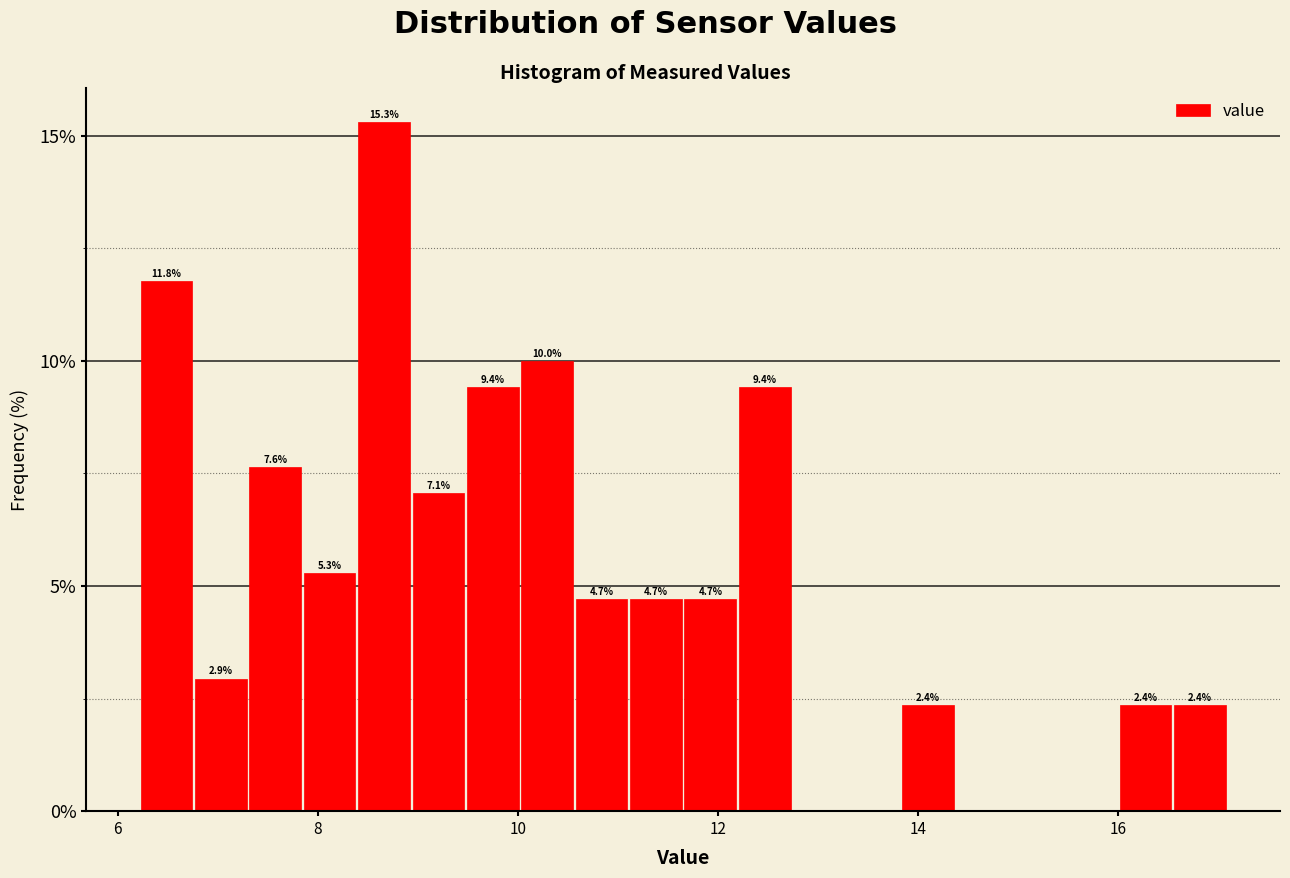

Around what value on the x-axis is the tallest bar? Give the approximate position of its centre, as read against the axis.

8.6